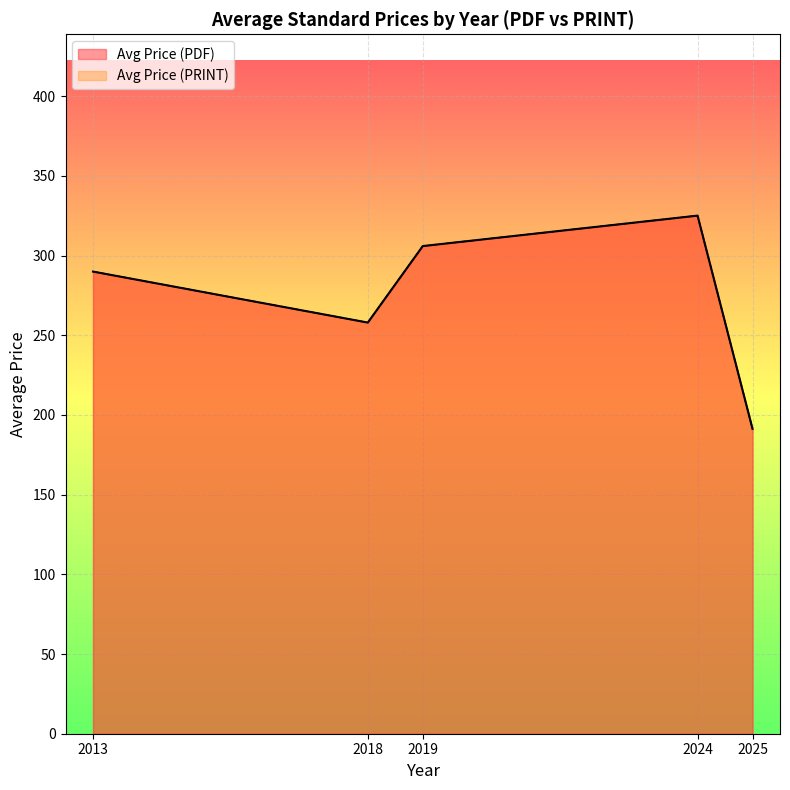

What is the total value across all series at 2018?

500